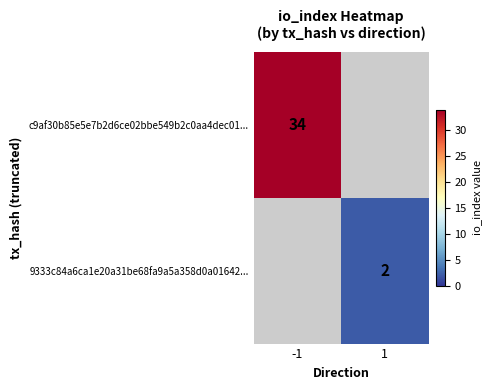

The 9333c84a6ca1e20a31be68fa9a5a358d0a01642... series shows 1 at 1. True or false?

False